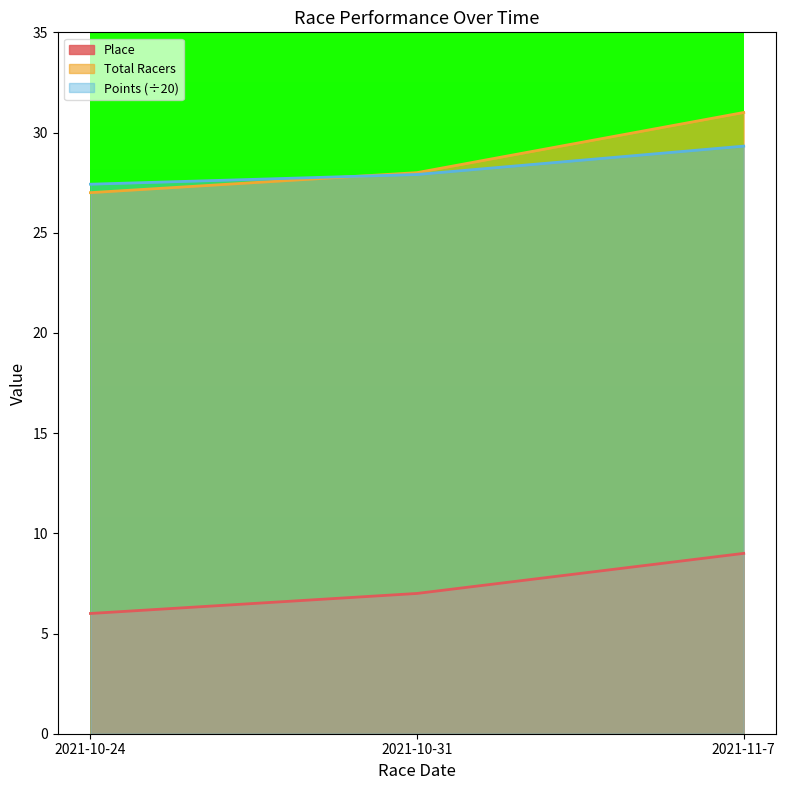

Reading left to right, extract all data points from this chart.

Place: 2021-10-24=6.0	2021-10-31=7.0	2021-11-7=9.0
Total Racers: 2021-10-24=27.0	2021-10-31=28.0	2021-11-7=31.0
Points: 2021-10-24=27.4	2021-10-31=27.9	2021-11-7=29.3